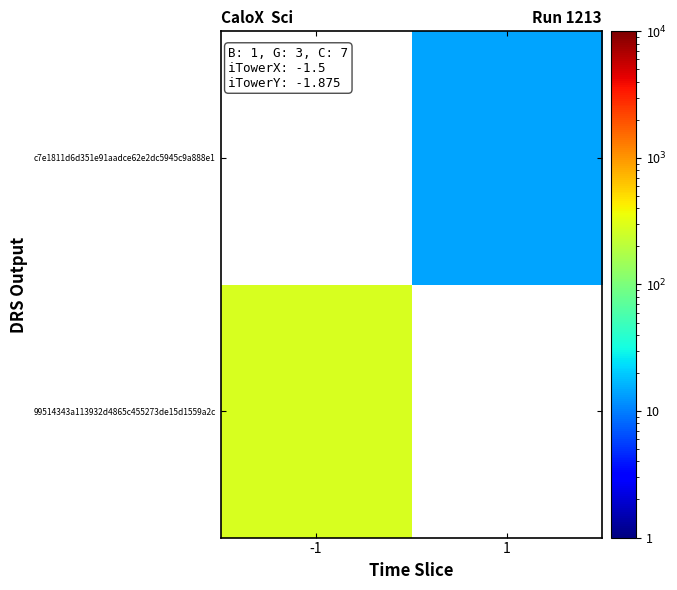

Rank the series by their average value, from highest to lowest.

99514343a113932d4865c455273de15d1559a2c, c7e1811d6d351e91aadce62e2dc5945c9a888e1